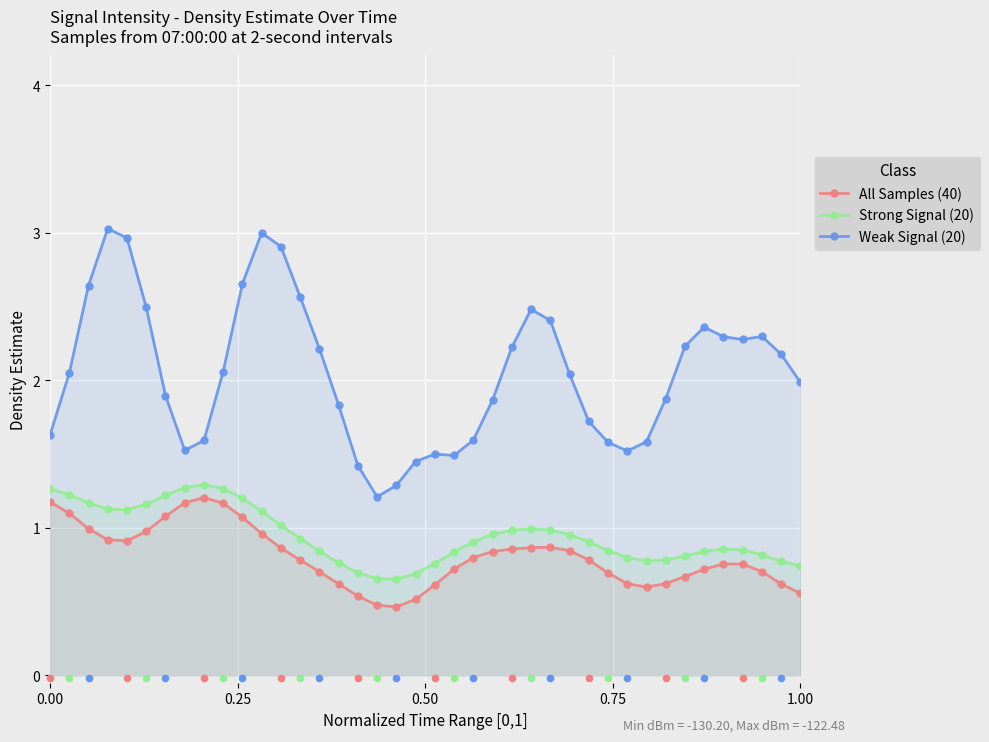

Which series contains the highest Y value?

Weak Signal (20)